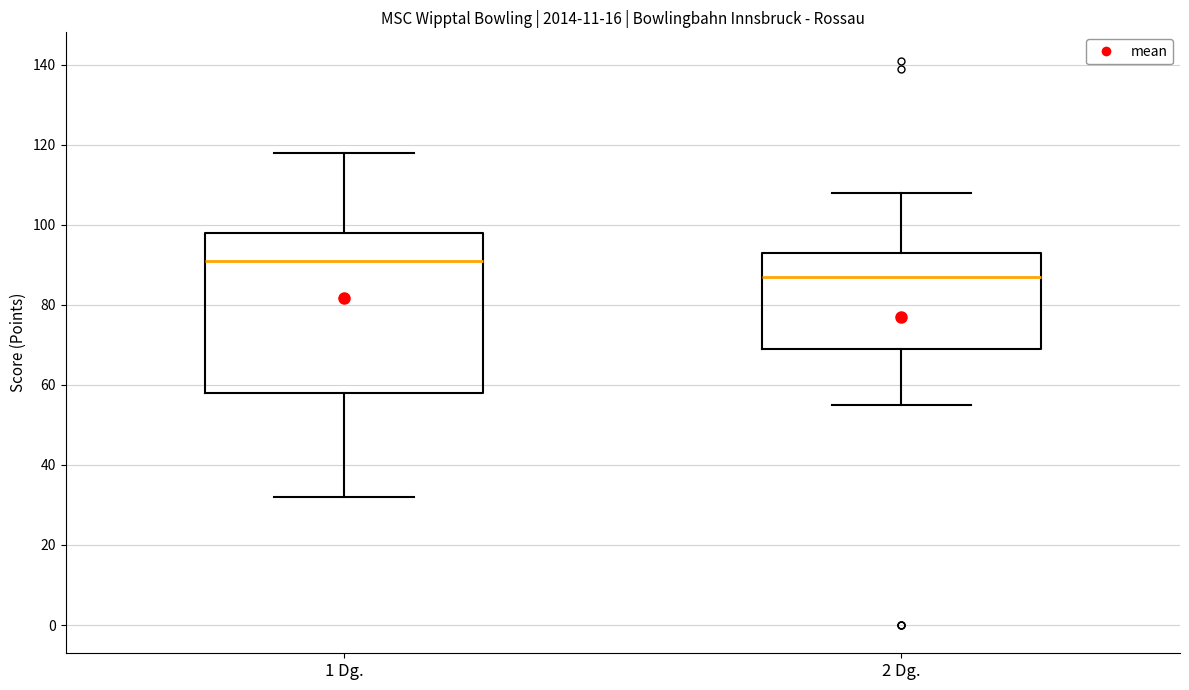

Which box's median line is the lowest?

2 Dg.